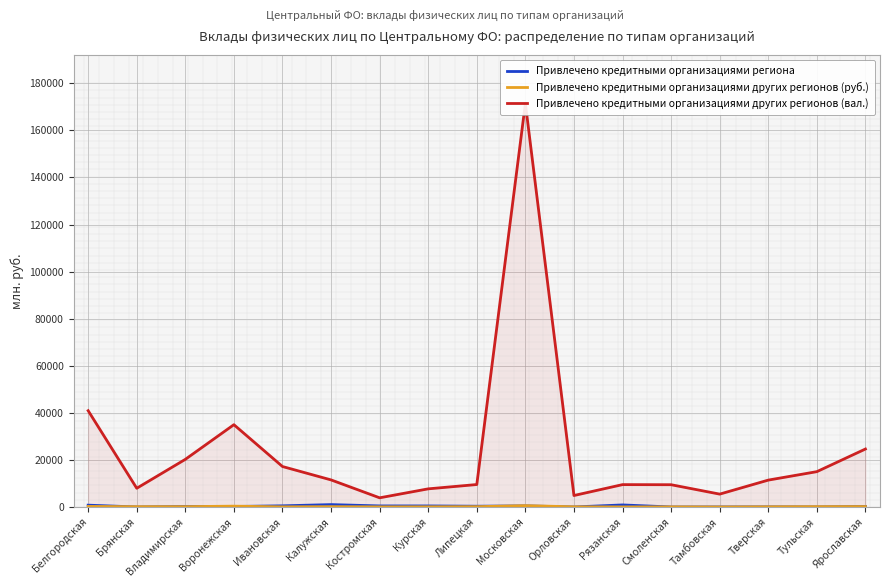

True or false: Привлечено кредитными организациями других регионов (руб.) has a value of 67 at Курская.

True